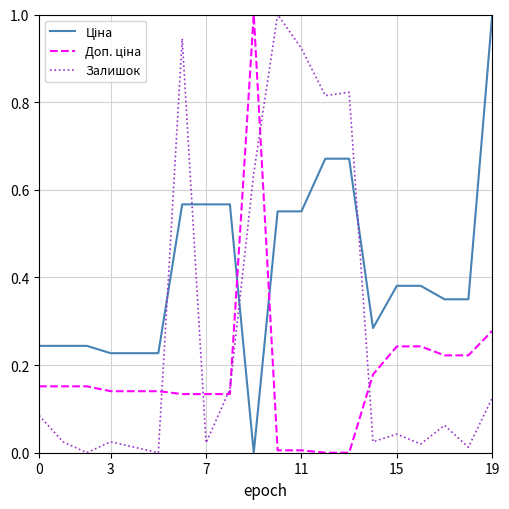

What is the maximum value shown in the chart?

1.0